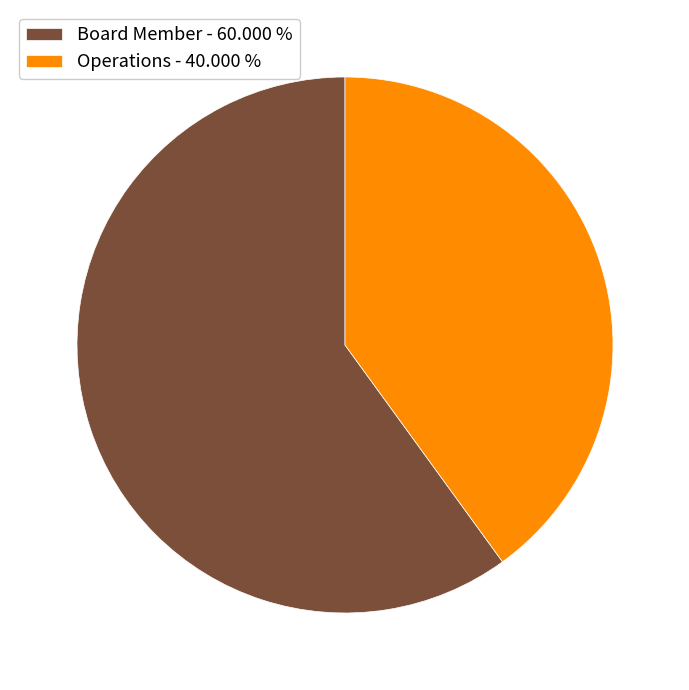

Which has a higher value, Operations - 40.000 % or Board Member - 60.000 %?

Board Member - 60.000 %